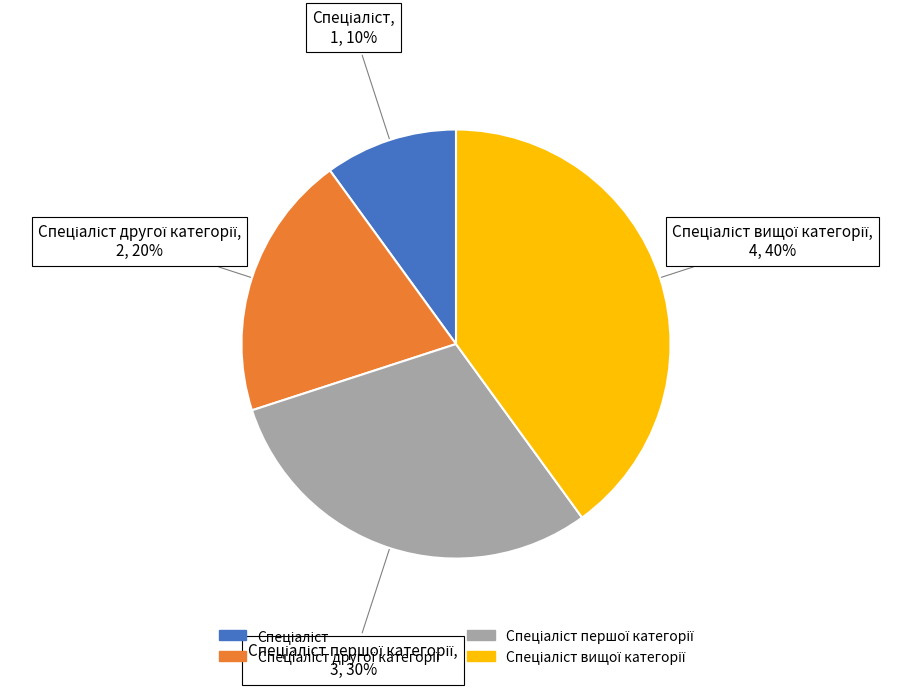

How many slices are in this pie chart?

4